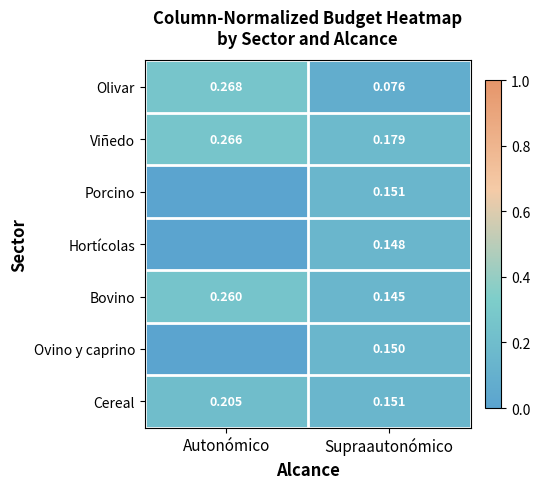

At which label does Olivar reach its peak?

Autonómico